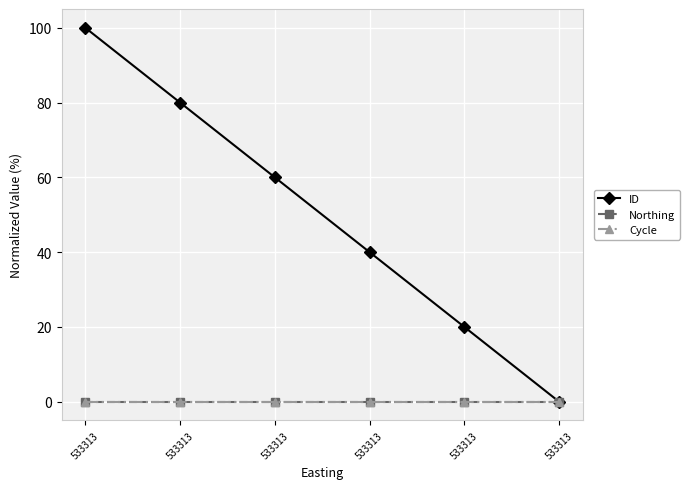

True or false: ID and Northing cross at least once.

False